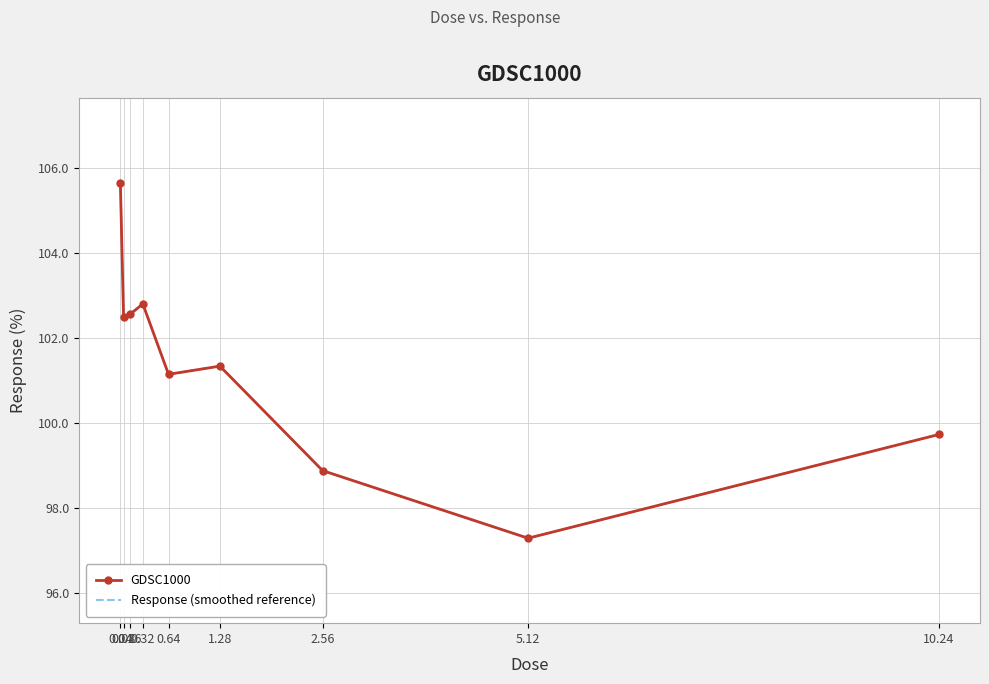

What is the average value of the GDSC1000 series?

101.3